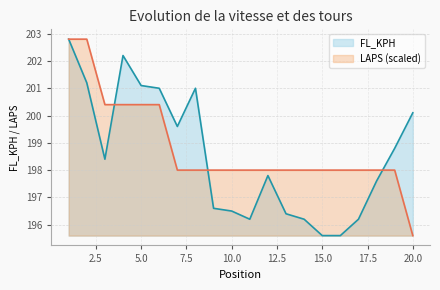

The value of FL_KPH at 17 is 97.8. True or false?

False